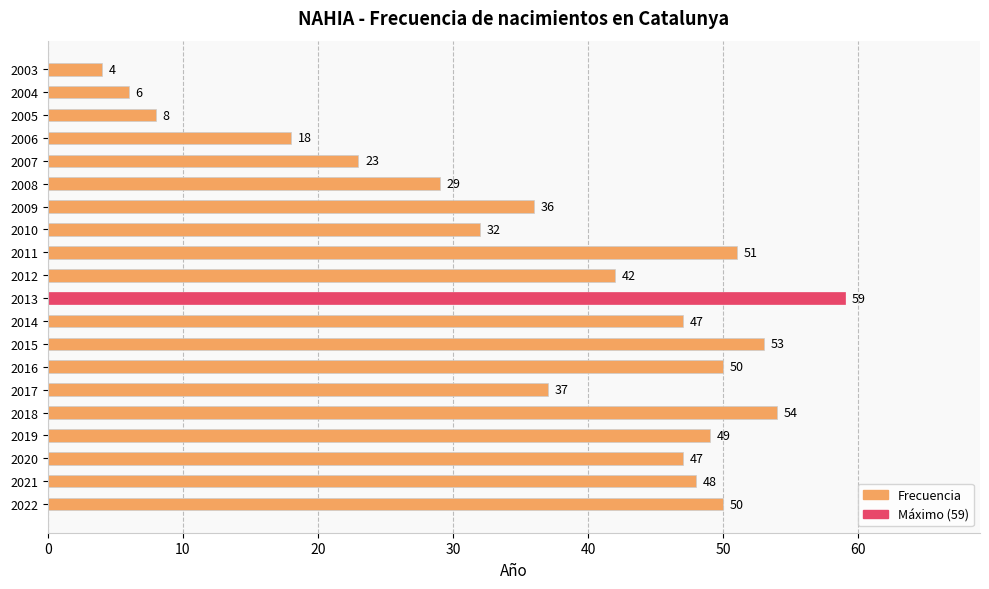

The chart shows a value of 10 at 2010. True or false?

False